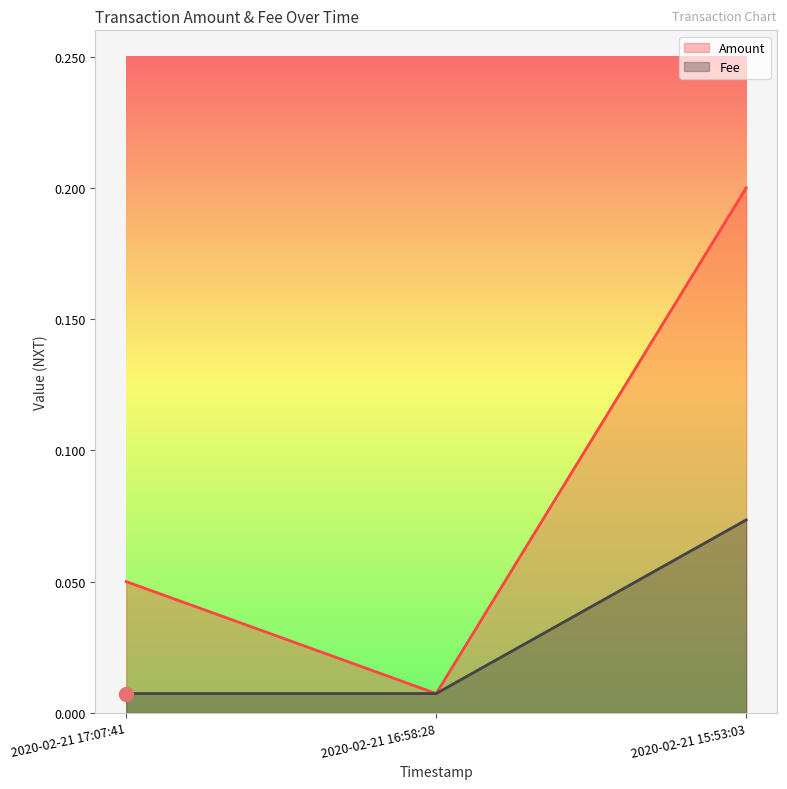

Rank the series by their maximum value, from highest to lowest.

Amount, Fee